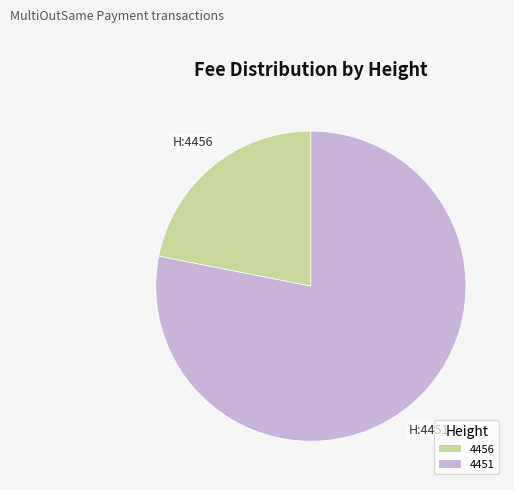

Do 4456 and 4451 together represent more than half of the pie?

Yes